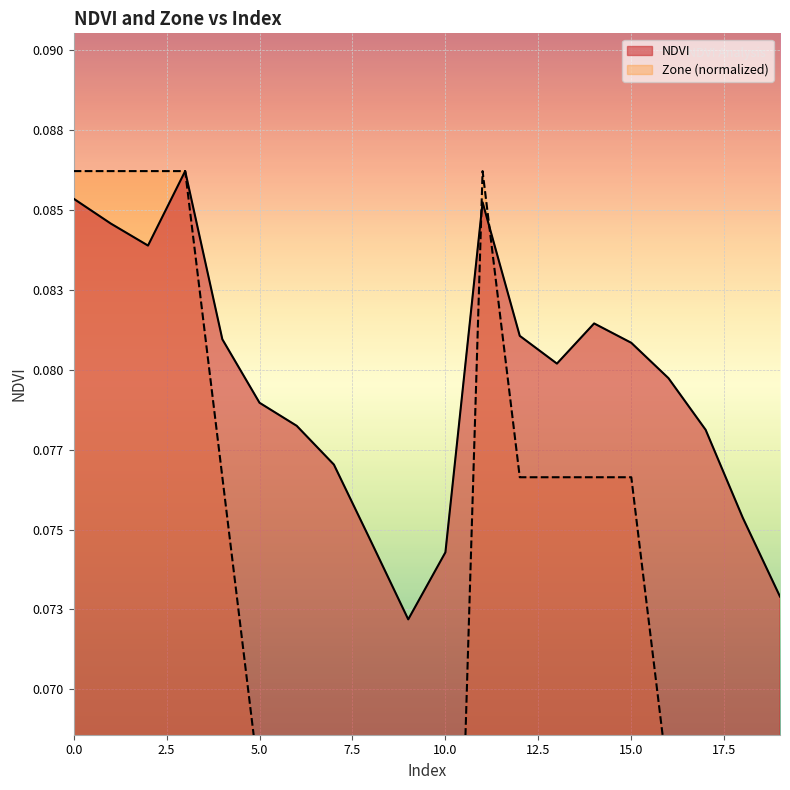

Read the Zone value at 6.

0.1